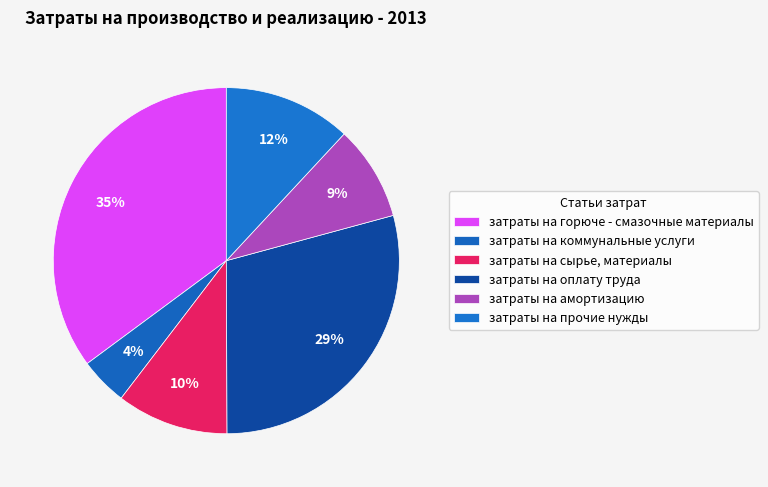

How many slices are in this pie chart?

6